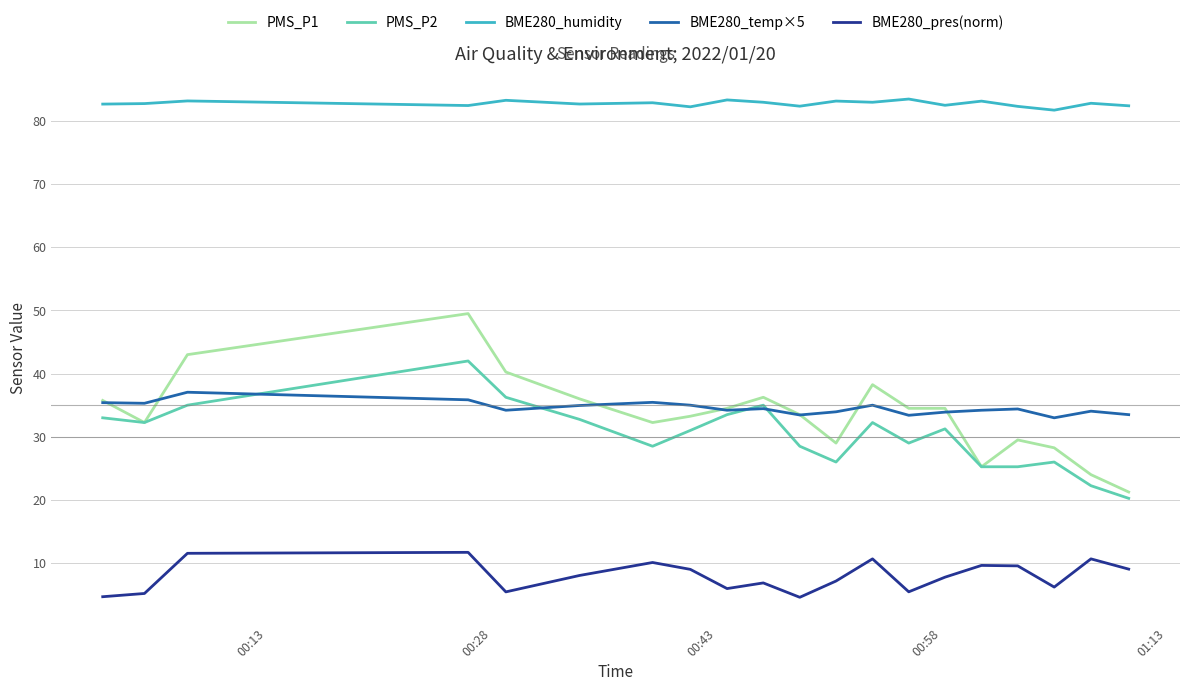

True or false: PMS_P2 and BME280_pres(norm) cross at least once.

False